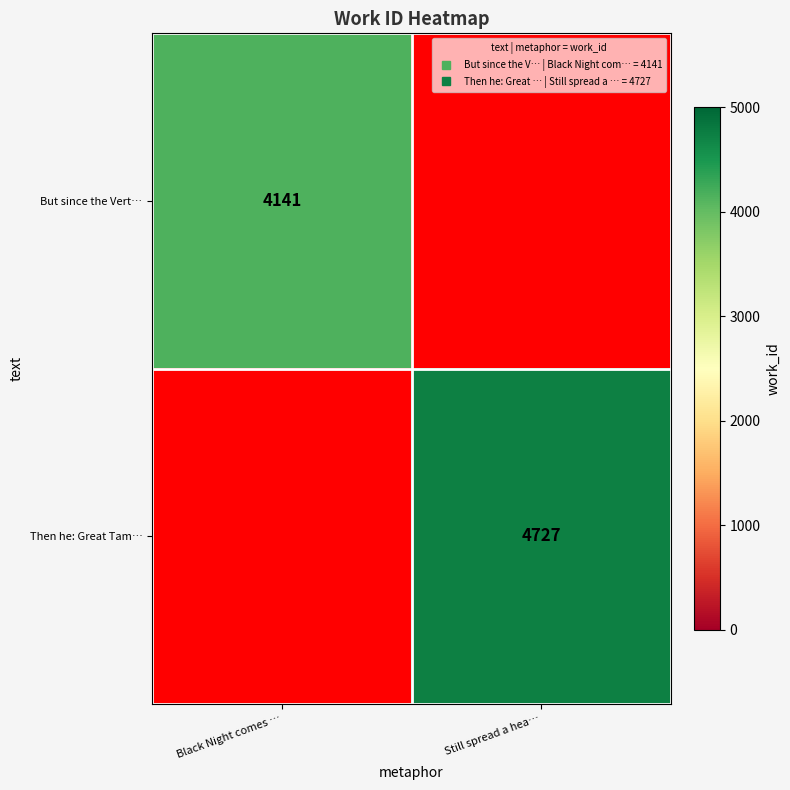

Which series has the largest range (max minus min)?

But since the Vert…